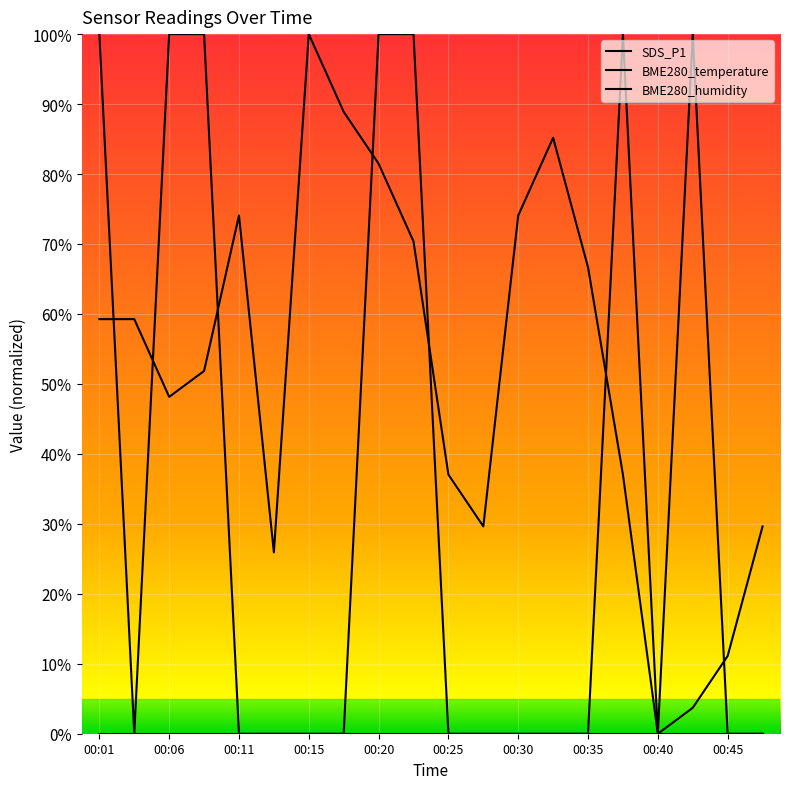

Reading left to right, extract all data points from this chart.

SDS_P1: 1.0	0.0	1.0	1.0	0.0	0.0	0.0	0.0	1.0	1.0	0.0	0.0	0.0	0.0	0.0	1.0	0.0	1.0	0.0	0.0
BME280_temperature: 0.6	0.6	0.5	0.5	0.7	0.3	1.0	0.9	0.8	0.7	0.4	0.3	0.7	0.9	0.7	0.4	0.0	0.0	0.1	0.3